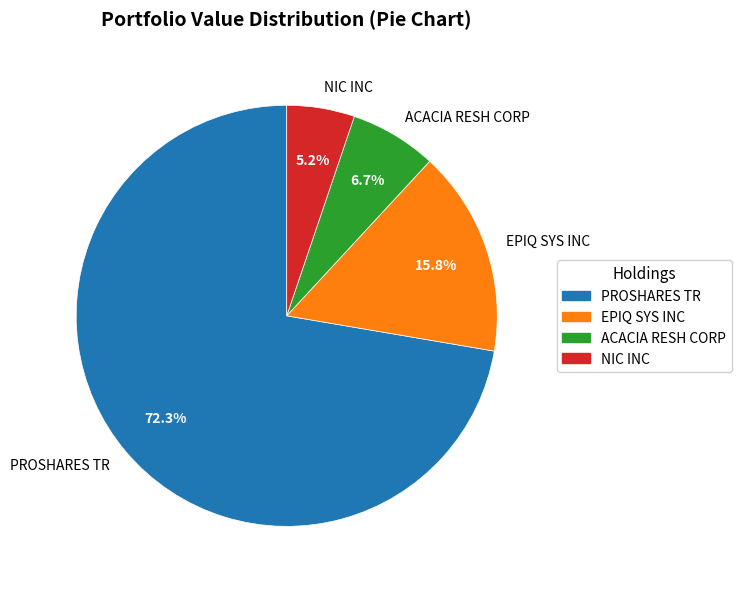

To the nearest percent, what is the difference between the PROSHARES TR and ACACIA RESH CORP slice percentages?

66%